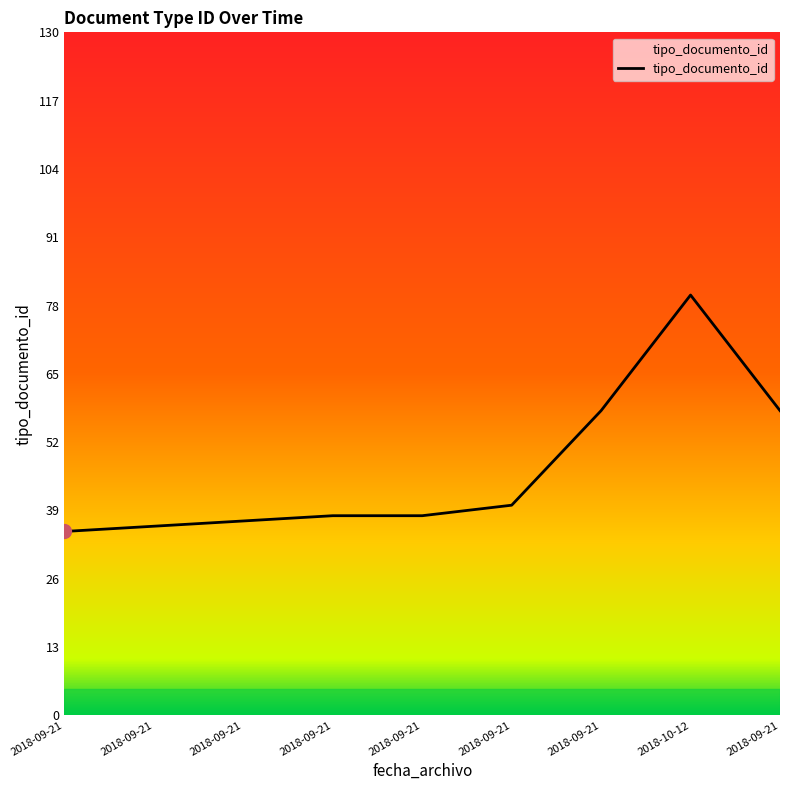

How many lines are shown in the chart?

1